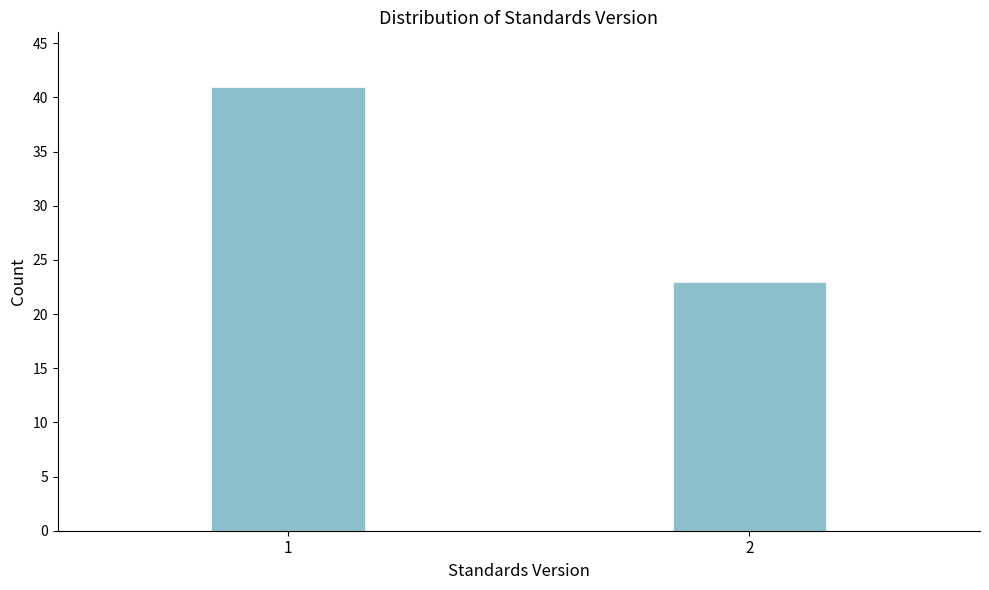

Reading right to left, list all the values displayed in this chart.

23	41